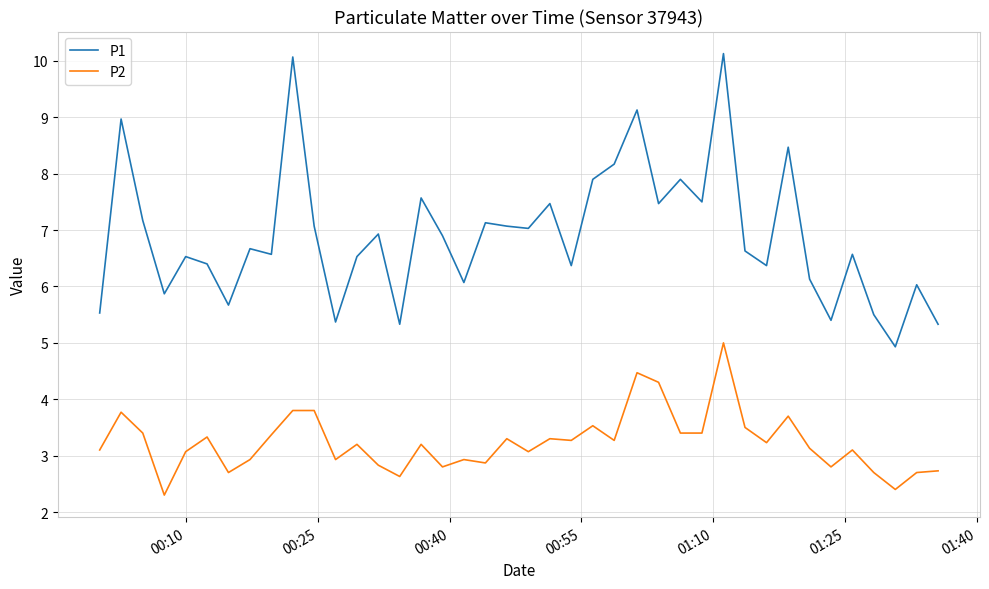

What is the smallest value displayed?

2.3